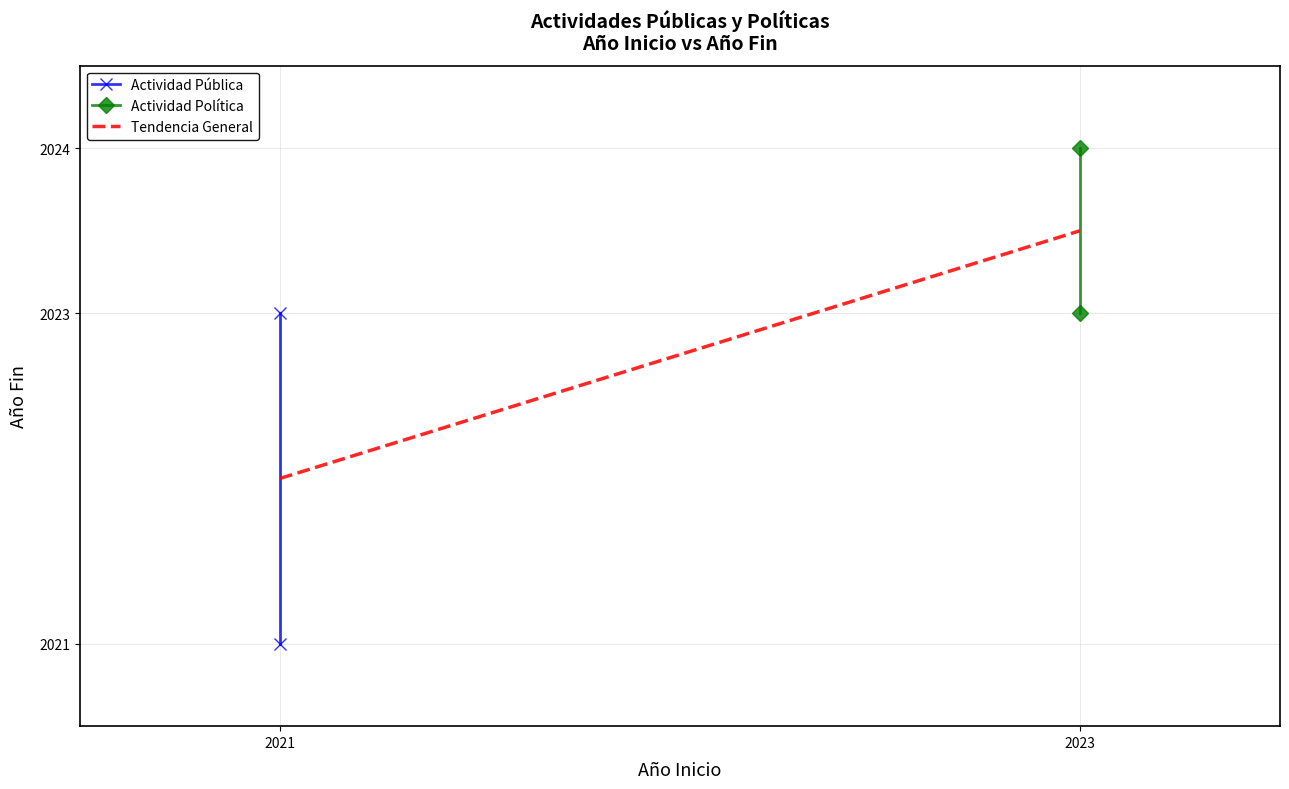

Where is the data nearest to the value 2022?

2021